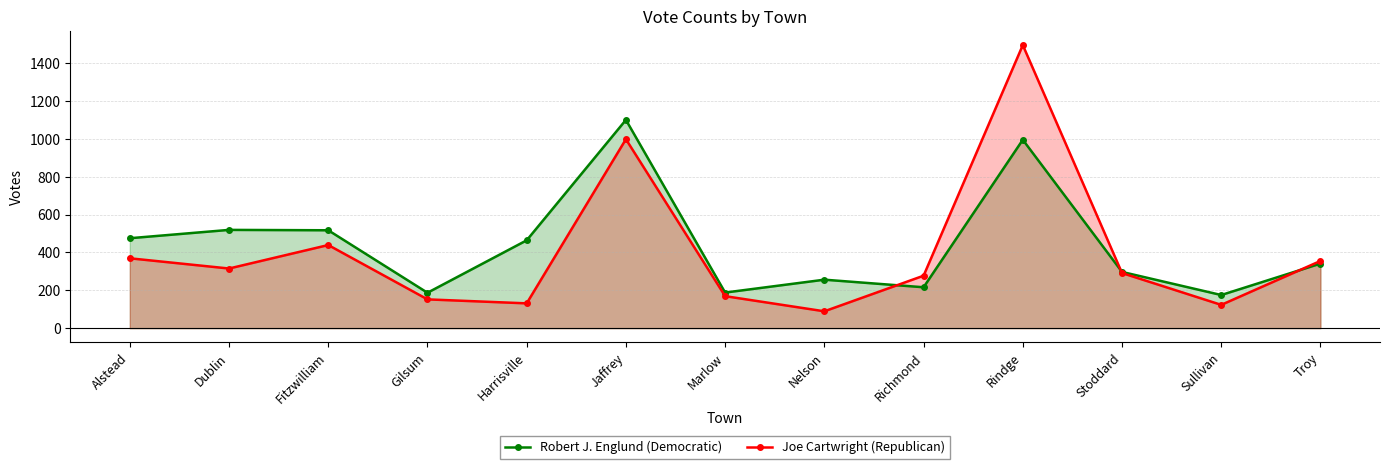

Reading left to right, list all the values displayed in this chart.

Robert J. Englund (Democratic): 475	519	517	187	464	1100	188	256	216	995	297	175	341
Joe Cartwright (Republican): 369	315	439	152	131	998	169	89	277	1495	291	123	355